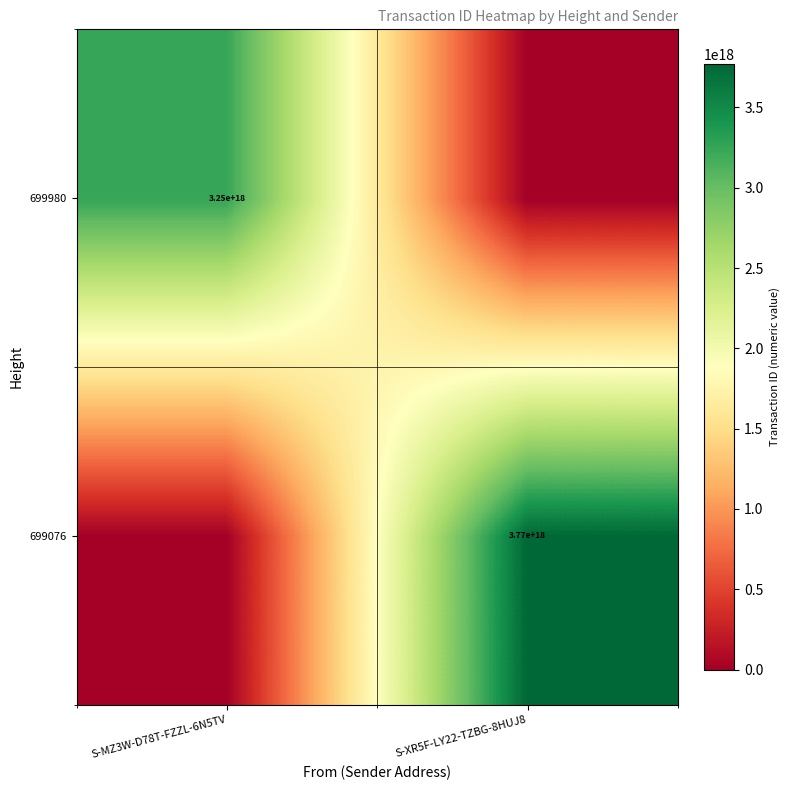

True or false: 699076 has a value of 2092608840994801152 at S-XR5F-LY22-TZBG-8HUJ8.

False